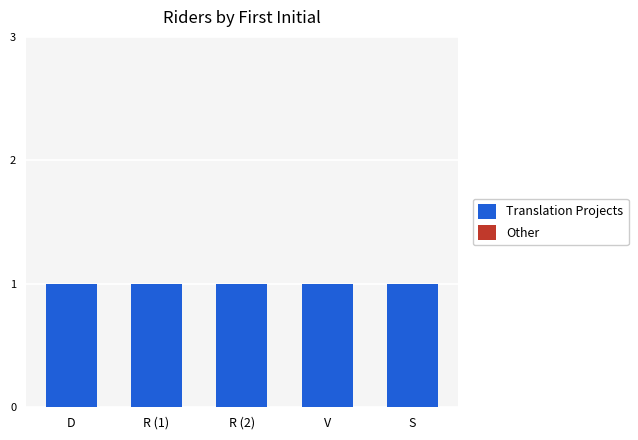

What is the average value of the Translation Projects series?

1